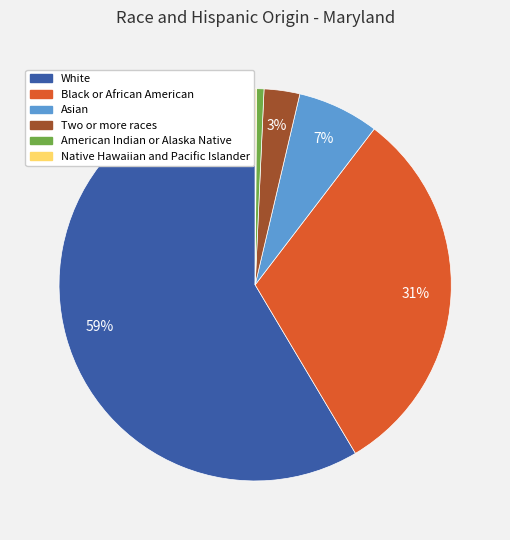

Which category accounts for the majority?

White